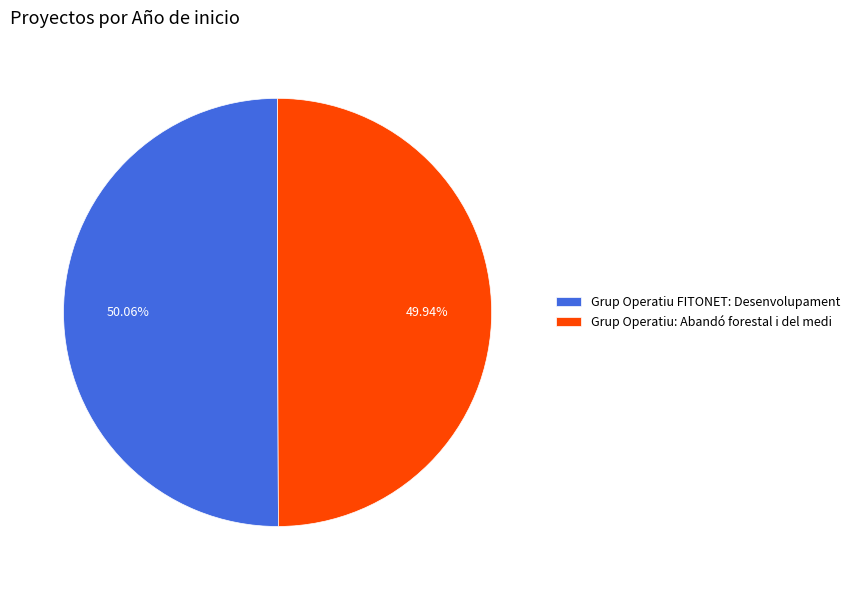

To the nearest percent, what is the average slice percentage?

50%